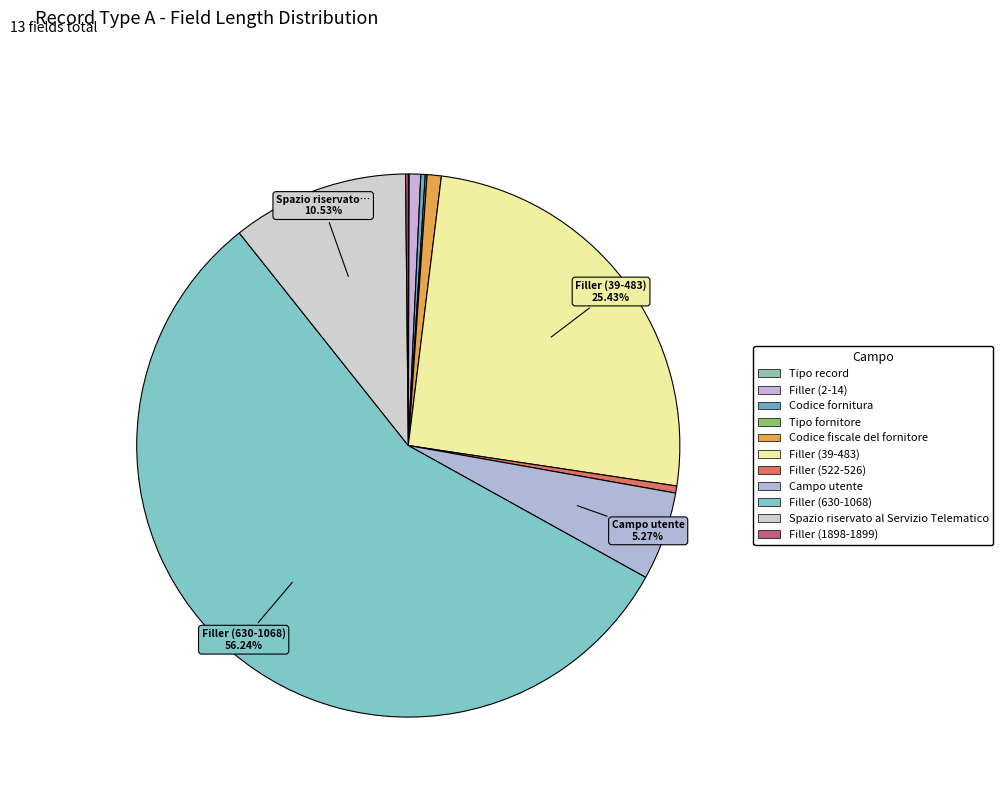

What is the change in value from Tipo fornitore to Filler (522-526)?

+6